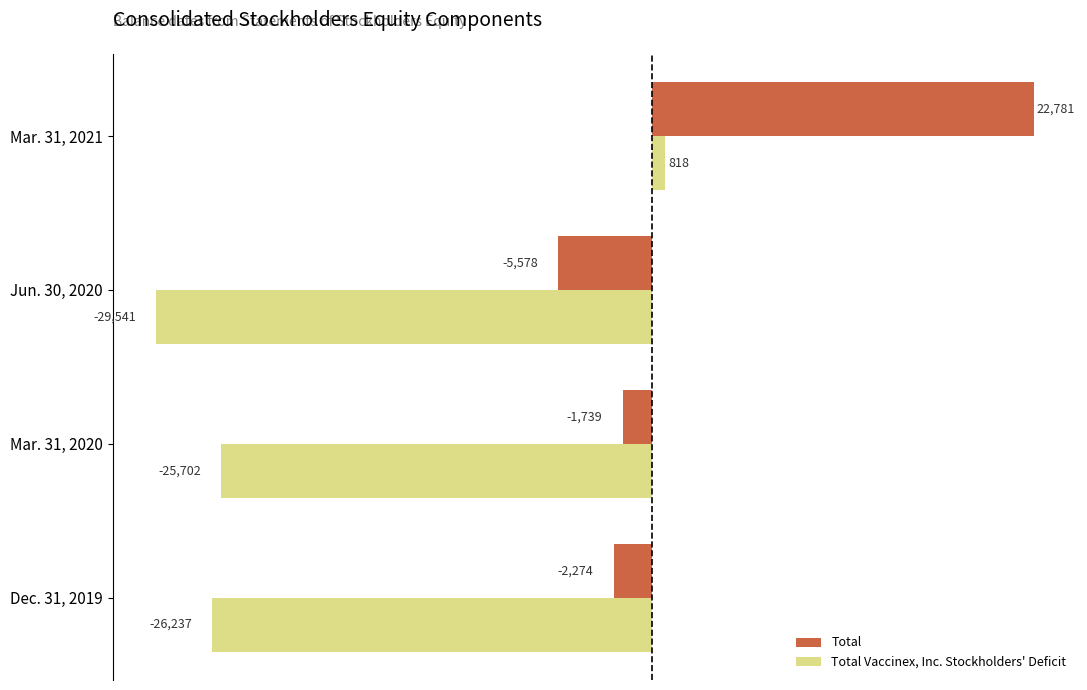

Is it true that Total equals -3233 at Jun. 30, 2020?

False